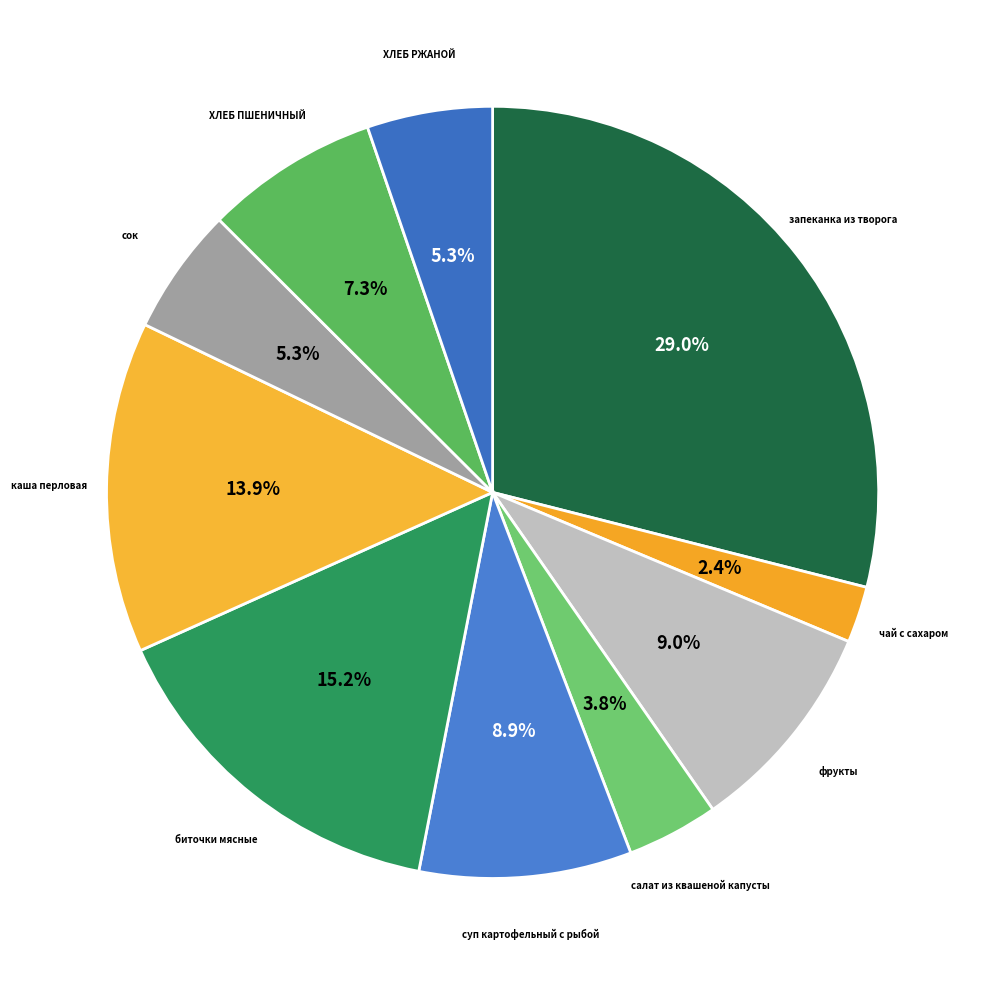

Is биточки мясные the majority of the pie?

No